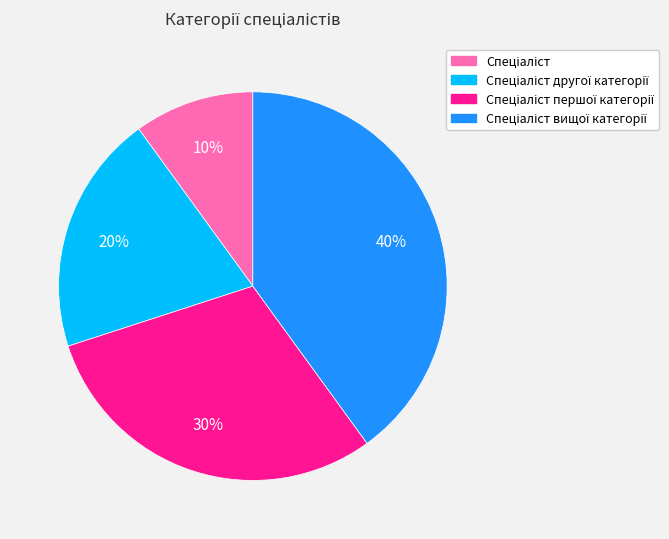

To the nearest percent, what is the average slice percentage?

25%